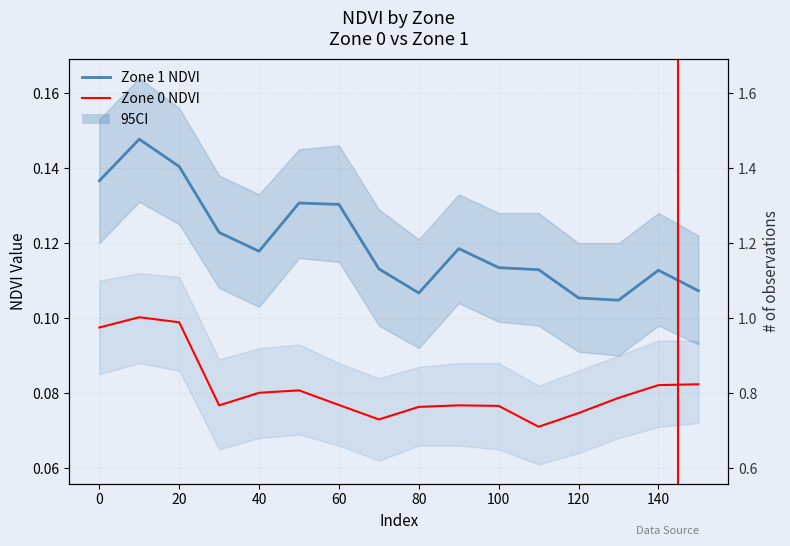

How many lines are shown in the chart?

2